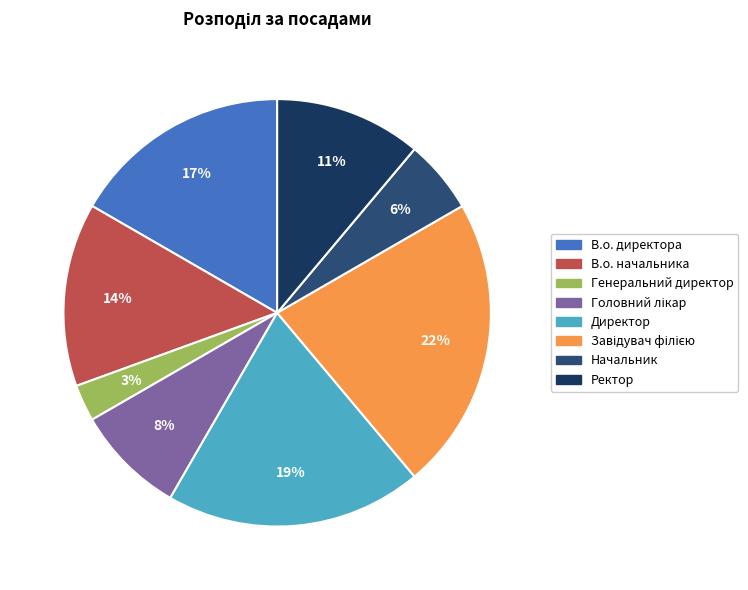

To the nearest percent, what is the difference between the largest and smallest slice percentages?

19%